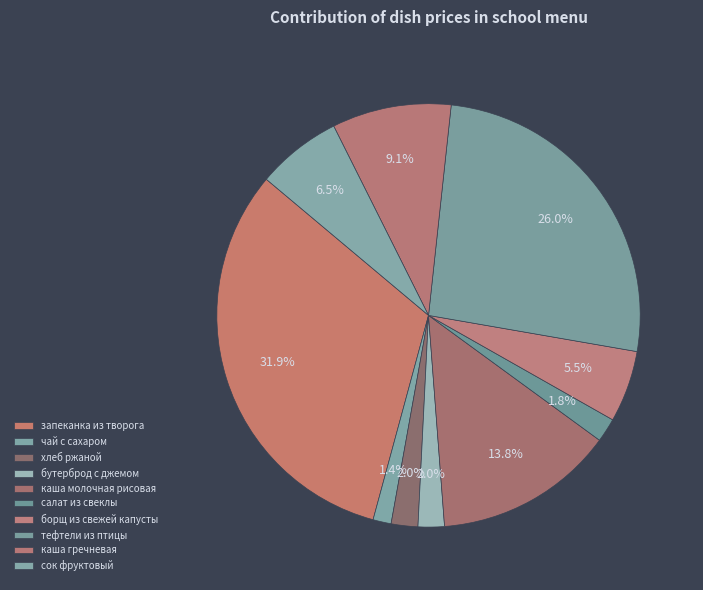

Which category has the smallest portion of the pie?

чай с сахаром